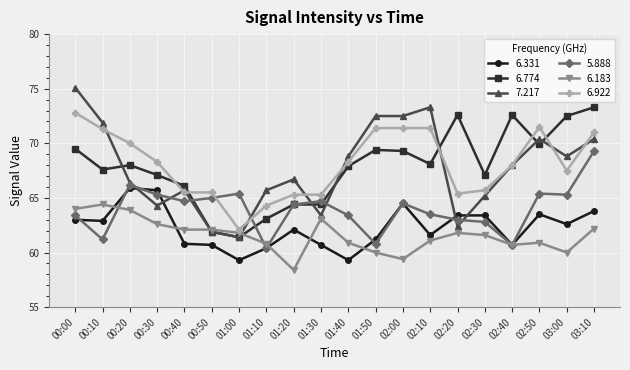

At which label does 6.922 first exceed 68?

00:00